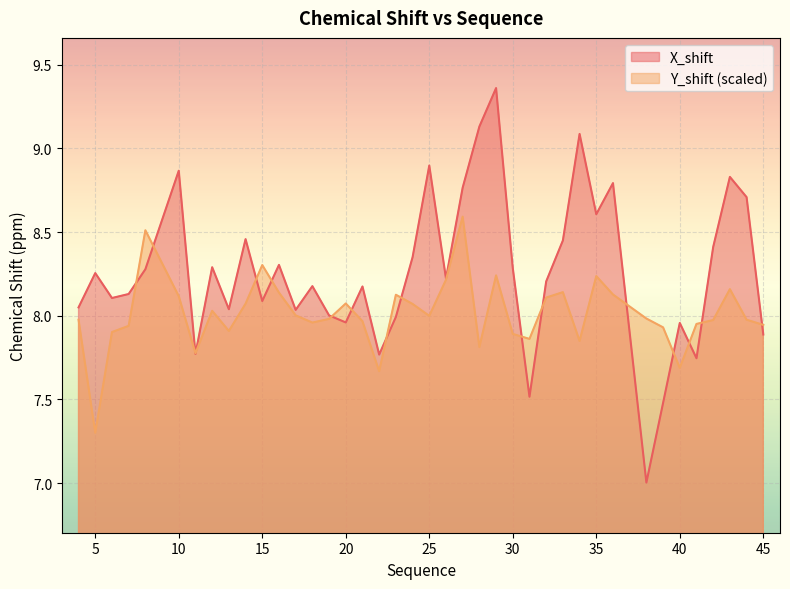

Between which two adjacent categories do Y_shift and X_shift first intersect?

7 and 8